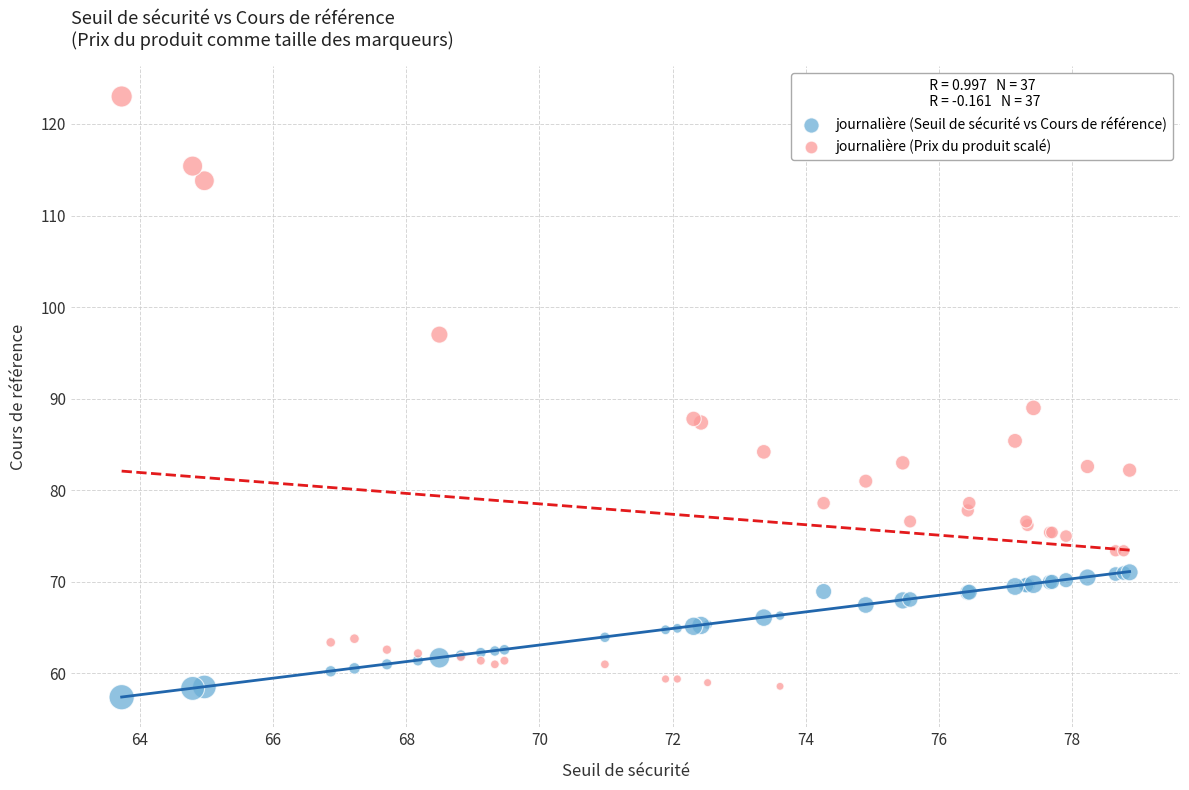

Which series has the widest spread of Y values?

journalière (Prix du produit scalé)